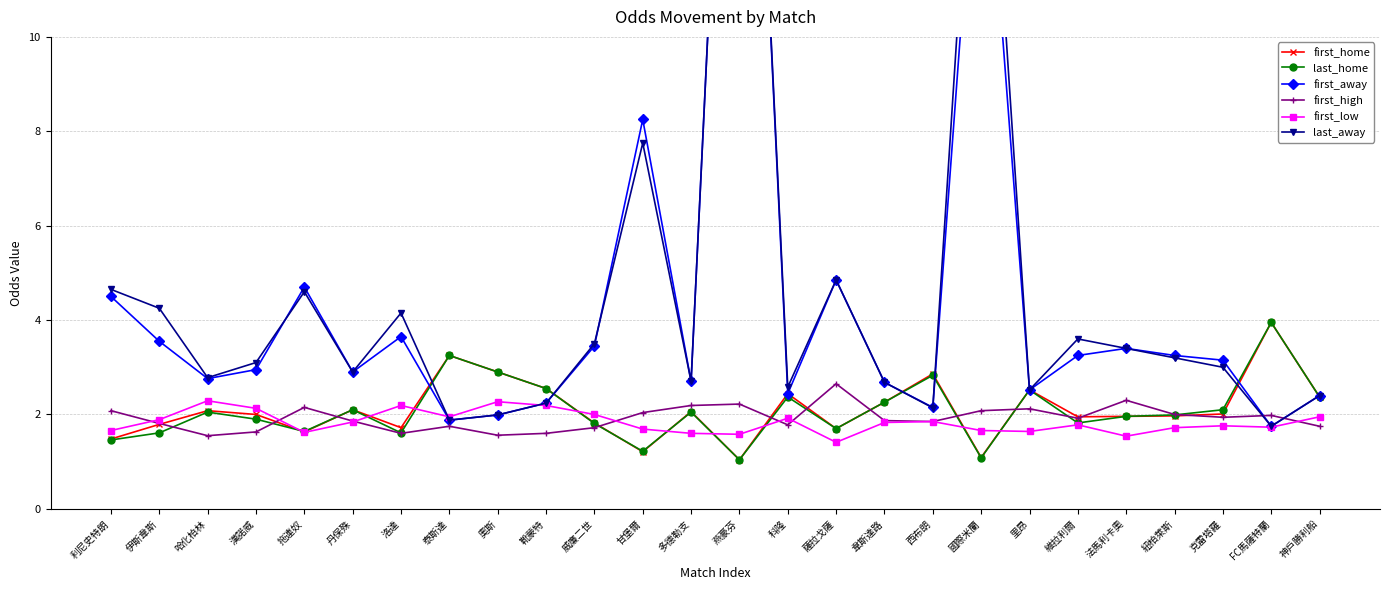

Which series has the largest total across all categories?

last_away